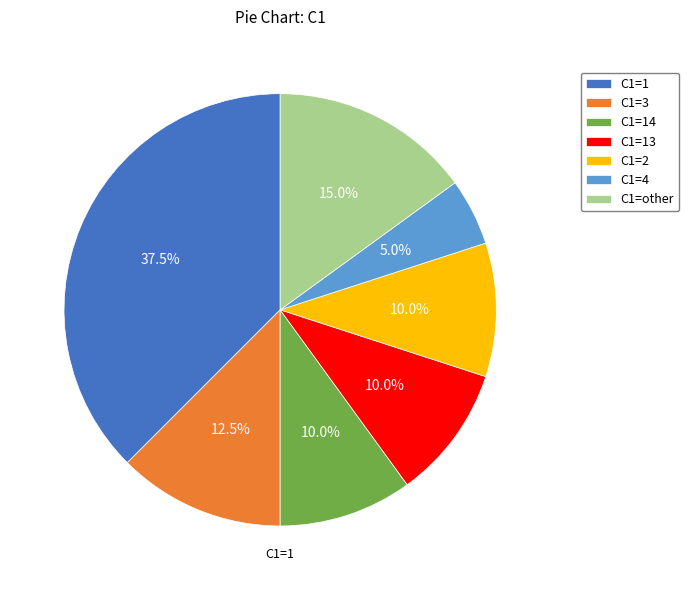

Combined, what portion of the pie is C1=2 and C1=14?

20.0%